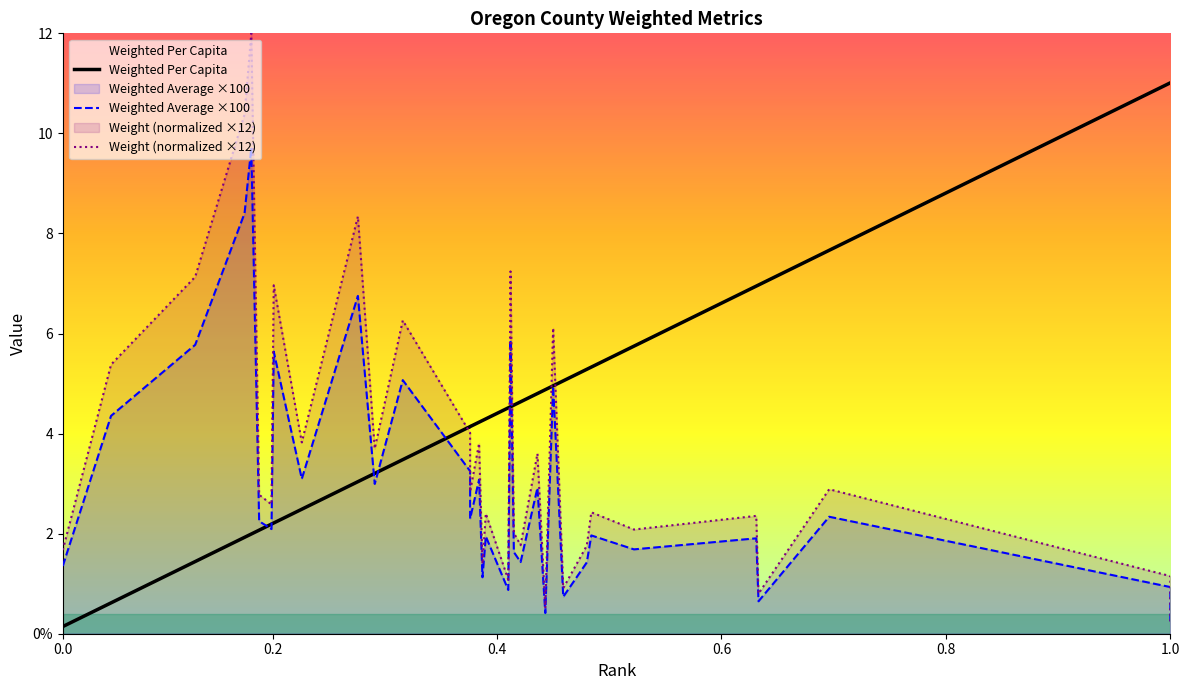

What are all the series names shown in the legend?

Weighted Per Capita, Weighted Average ×100, Weight (normalized ×12)